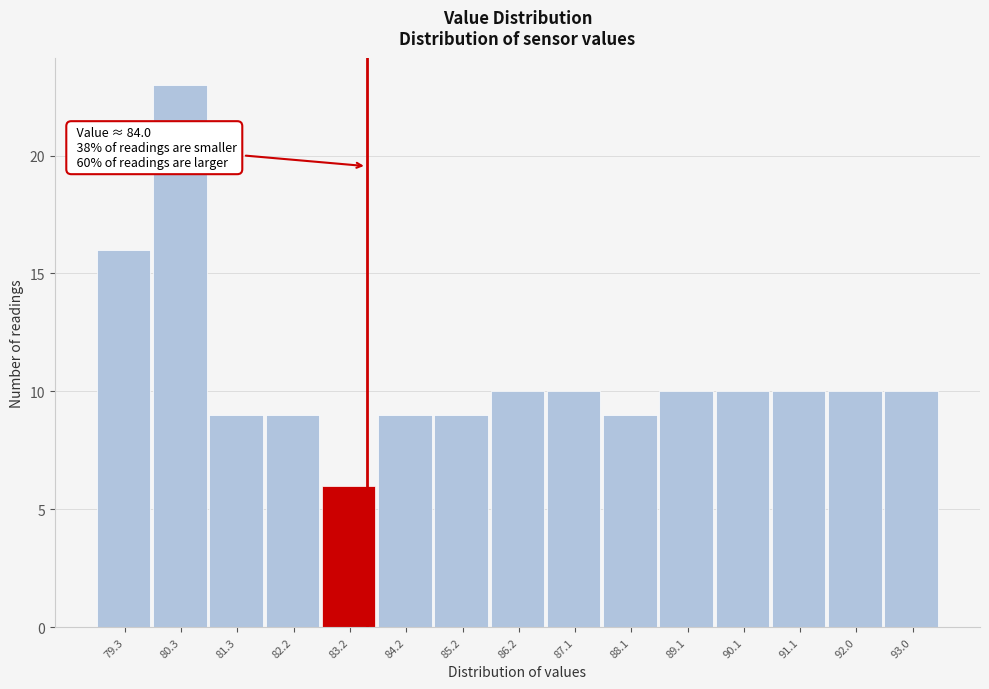

Reading left to right, list all the values displayed in this chart.

16	23	9	9	6	9	9	10	10	9	10	10	10	10	10